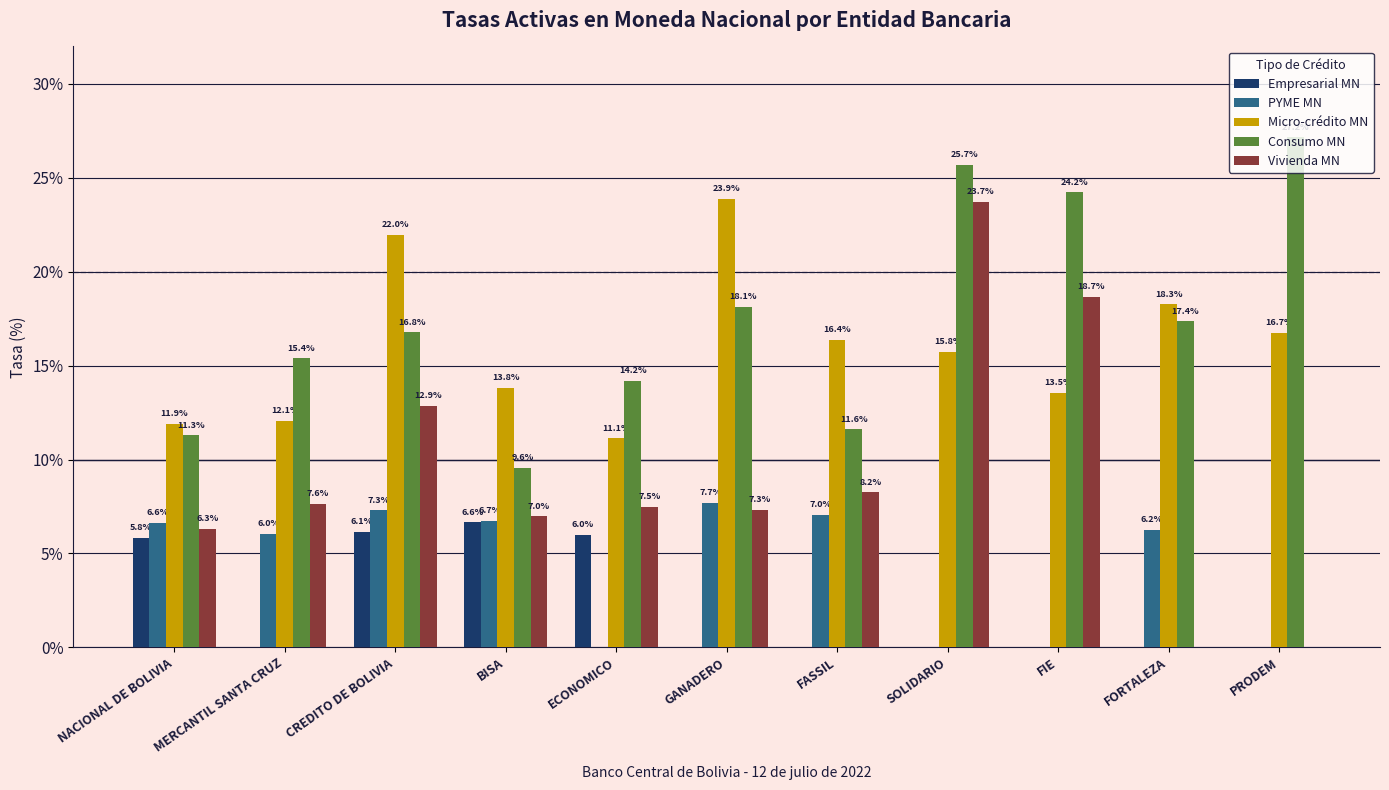

What is the average value of the Vivienda MN series?

9.0